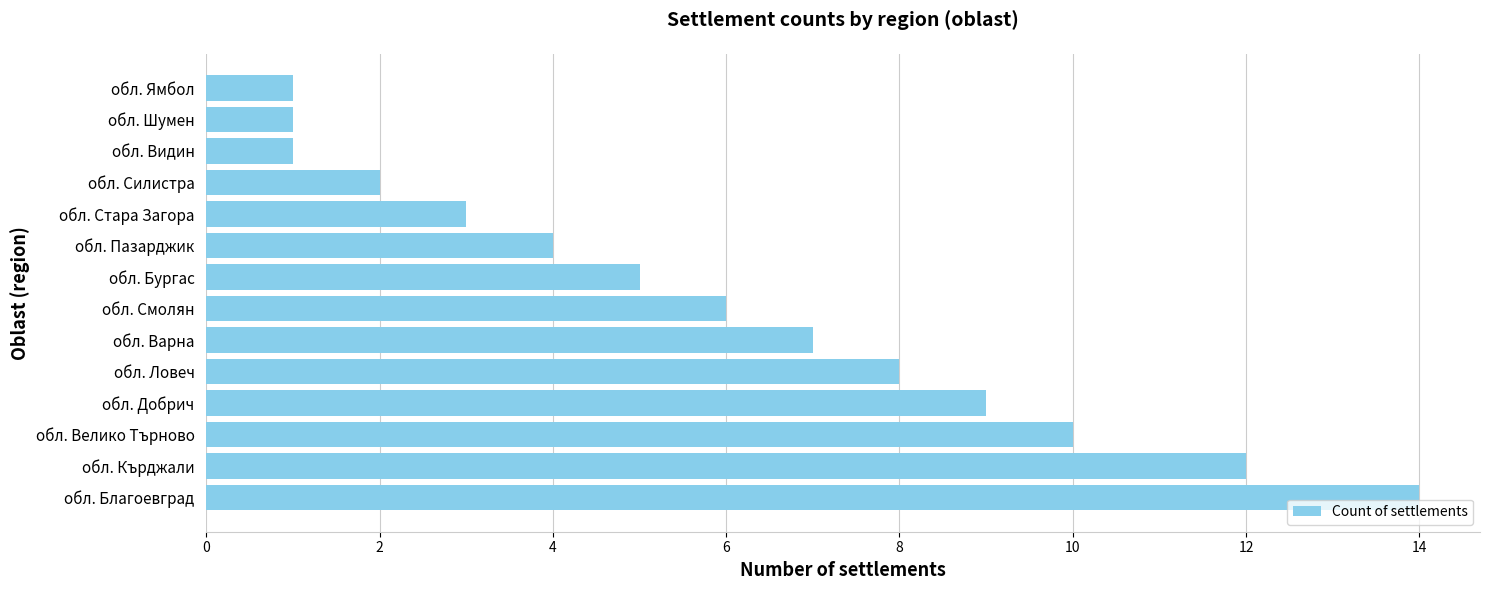

Reading top to bottom, list all the values displayed in this chart.

обл. Ямбол=1	обл. Шумен=1	обл. Видин=1	обл. Силистра=2	обл. Стара Загора=3	обл. Пазарджик=4	обл. Бургас=5	обл. Смолян=6	обл. Варна=7	обл. Ловеч=8	обл. Добрич=9	обл. Велико Търново=10	обл. Кърджали=12	обл. Благоевград=14